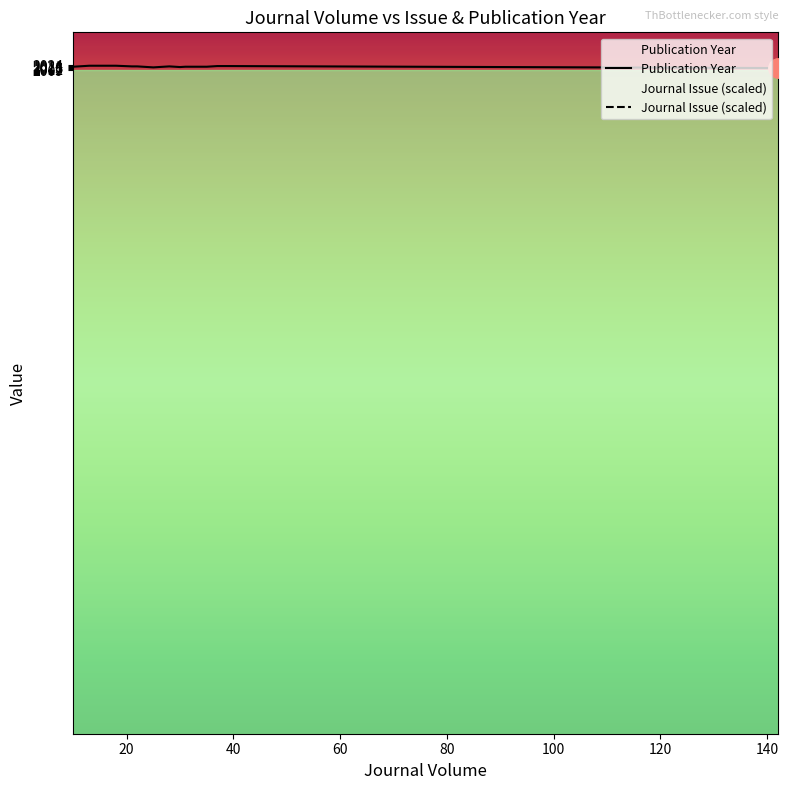

What is the value of the Publication Year point at the 2nd from the left?

2020